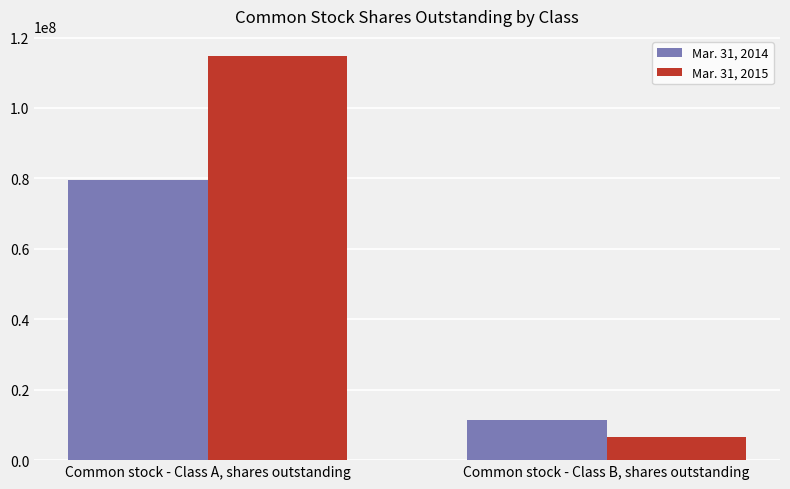

At which category does the chart reach its peak across all series?

Common stock - Class A, shares outstanding